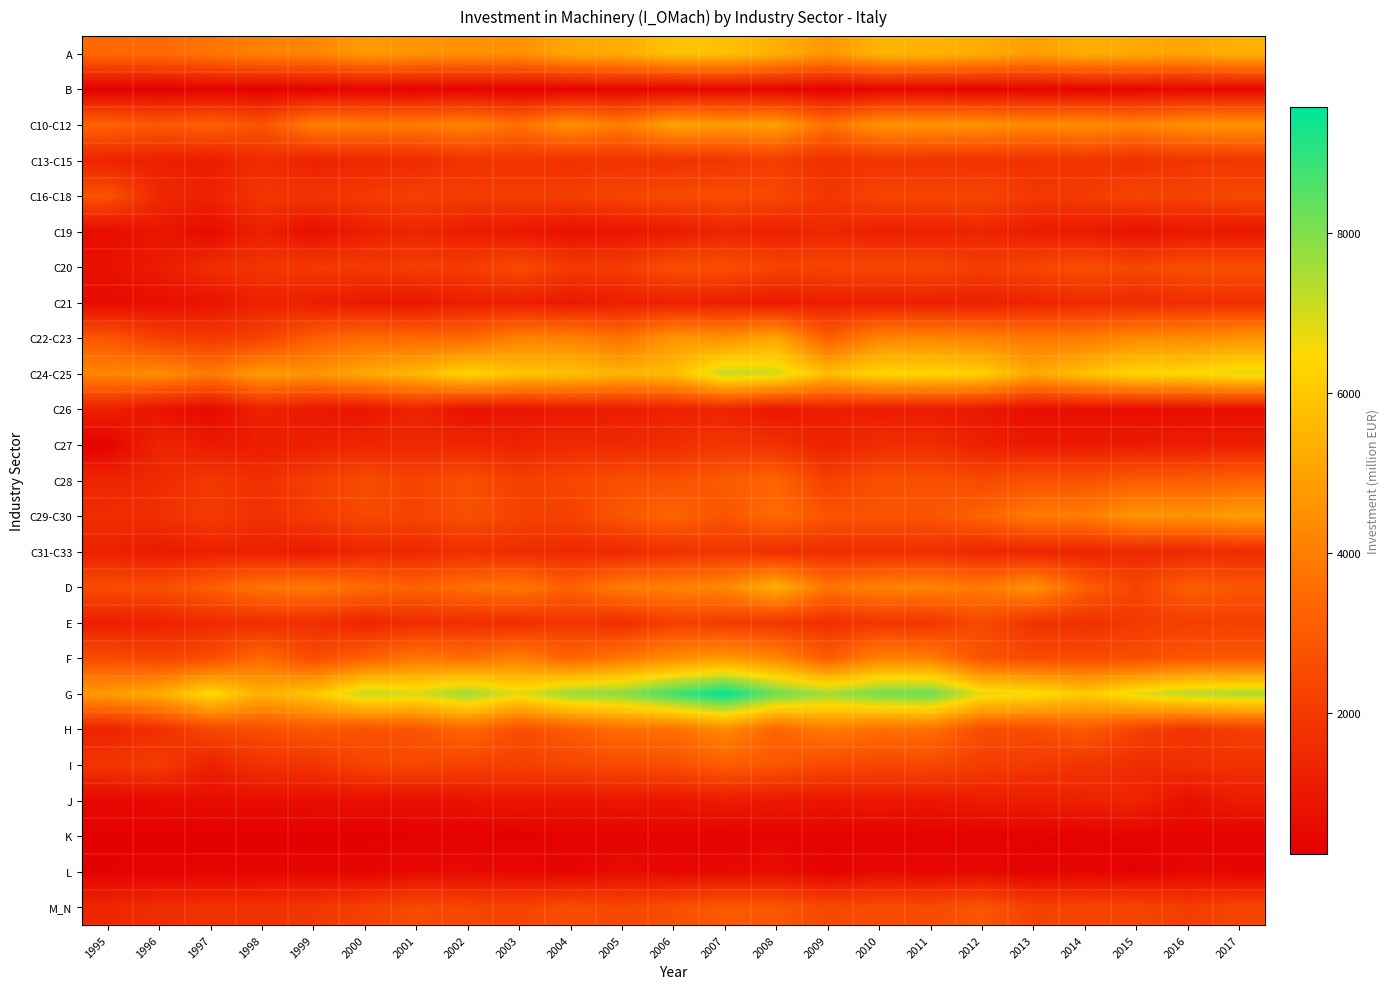

At 2014, list the series in order from smallest to largest.

K, B, L, C26, C27, C19, J, C31-C33, C21, E, C13-C15, I, C16-C18, M_N, F, C20, C28, H, D, C22-C23, C29-C30, C10-C12, A, C24-C25, G